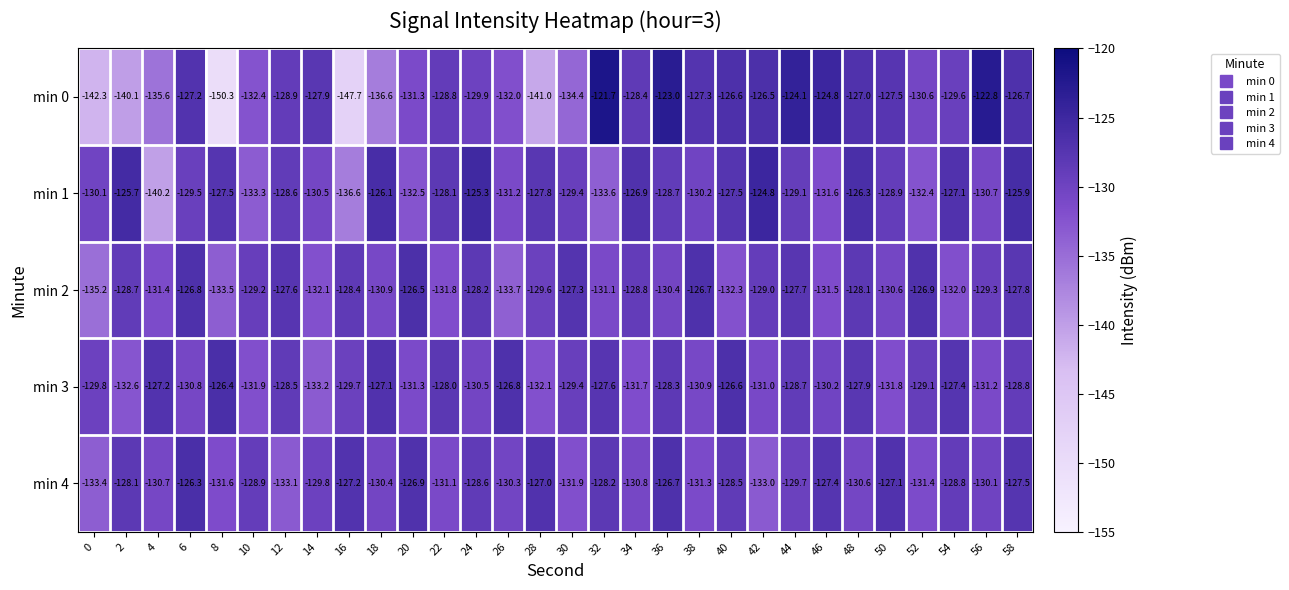

Where does the min 3 series first go above -129?

4